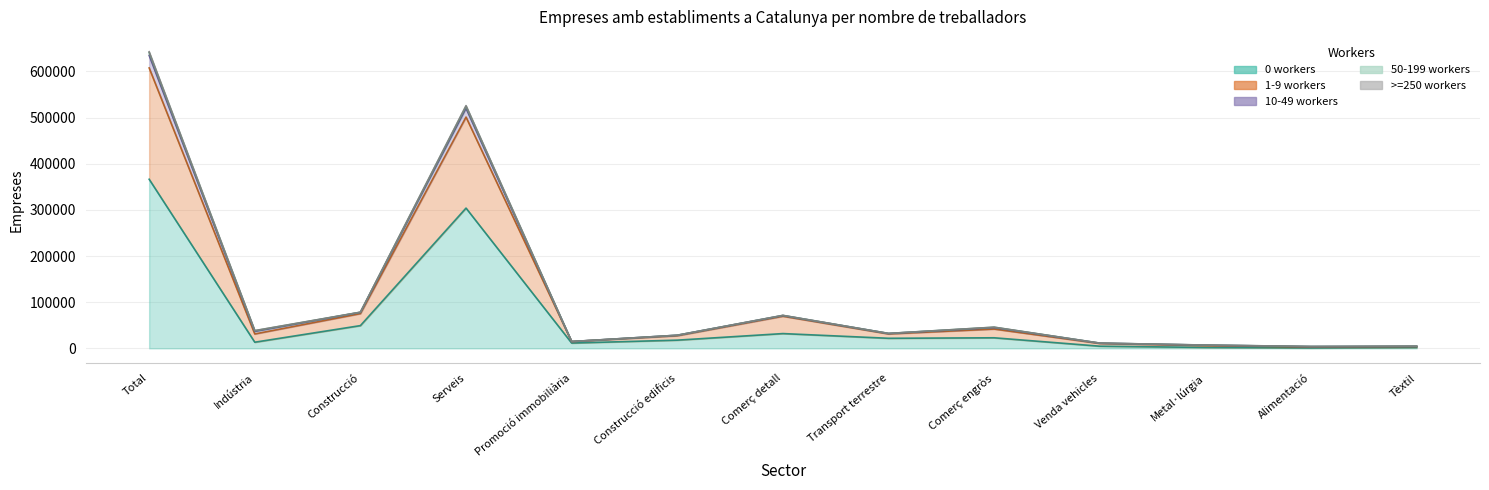

Count the number of categories in the chart.

13